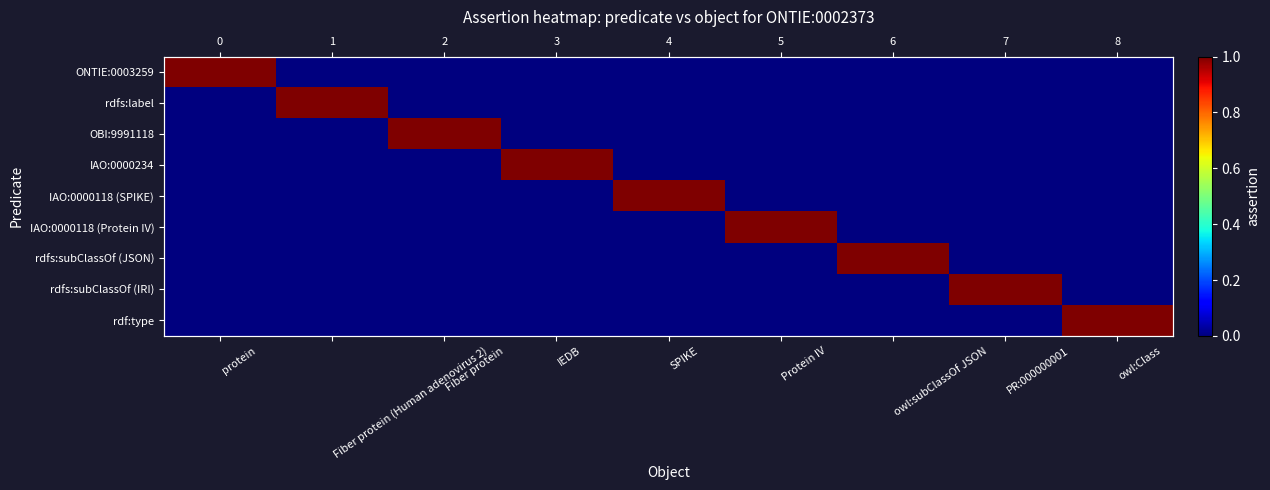

List the labels in order of IAO:0000118 (SPIKE) value, smallest first.

protein, Fiber protein (Human adenovirus 2), Fiber protein, IEDB, Protein IV, owl:subClassOf JSON, PR:000000001, owl:Class, SPIKE